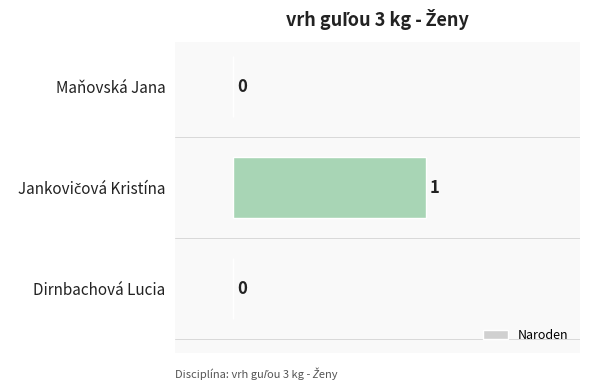

The chart shows a value of 0 at Dirnbachová Lucia. True or false?

True